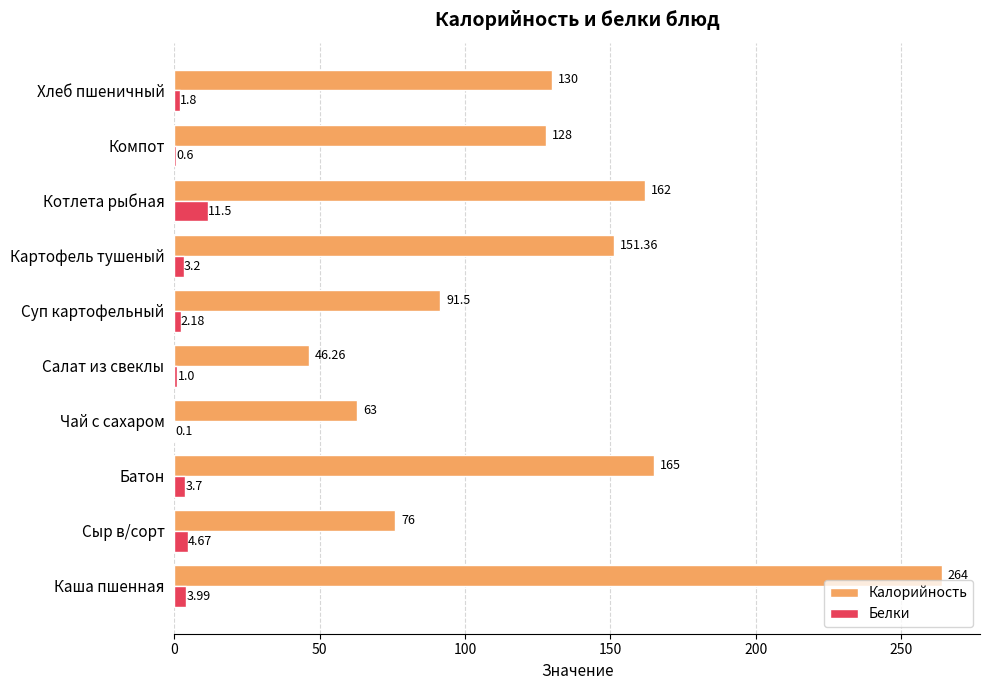

Where is Калорийность nearest to the value 155?

Картофель тушеный